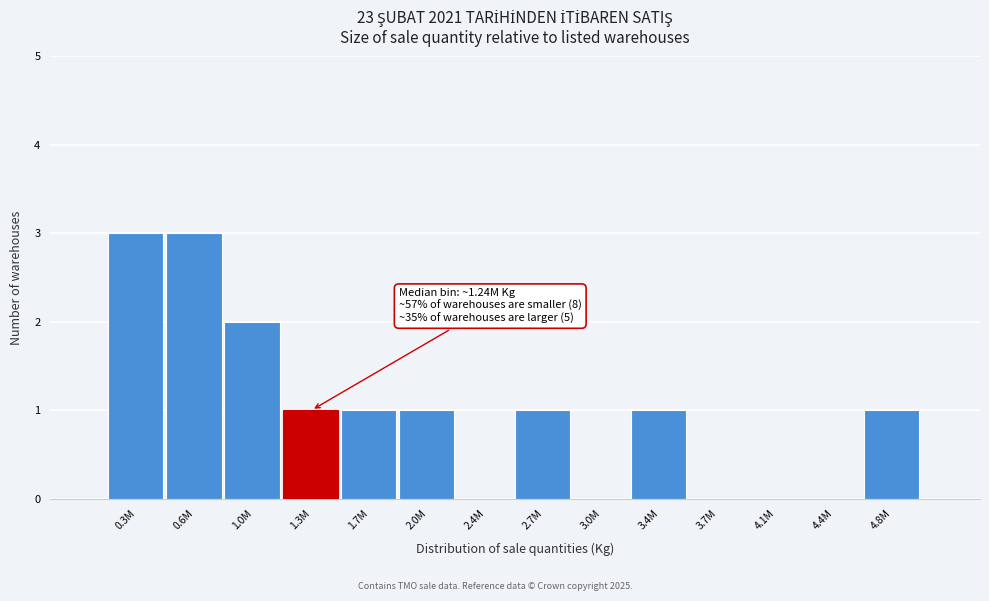

Reading right to left, transcribe all the data shown in this chart.

4.8M=1	4.4M=0	4.1M=0	3.7M=0	3.4M=1	3.0M=0	2.7M=1	2.4M=0	2.0M=1	1.7M=1	1.3M=1	1.0M=2	0.6M=3	0.3M=3